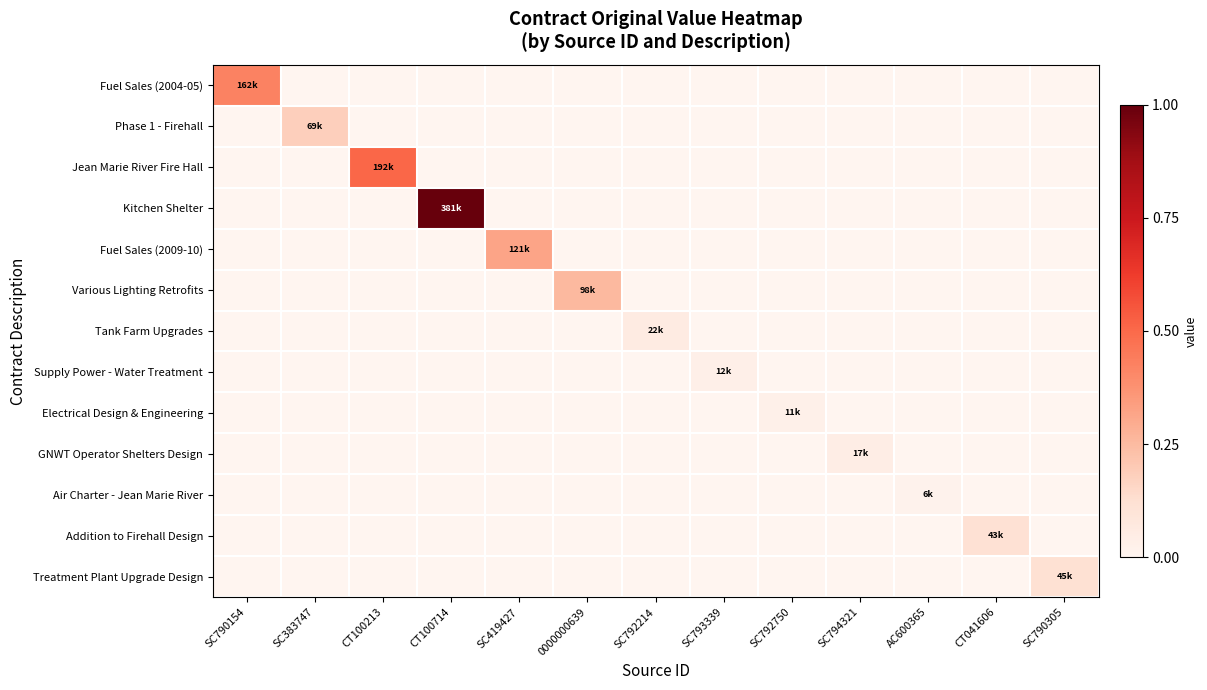

What is the spread (max minus min) of values at SC419427?

0.3